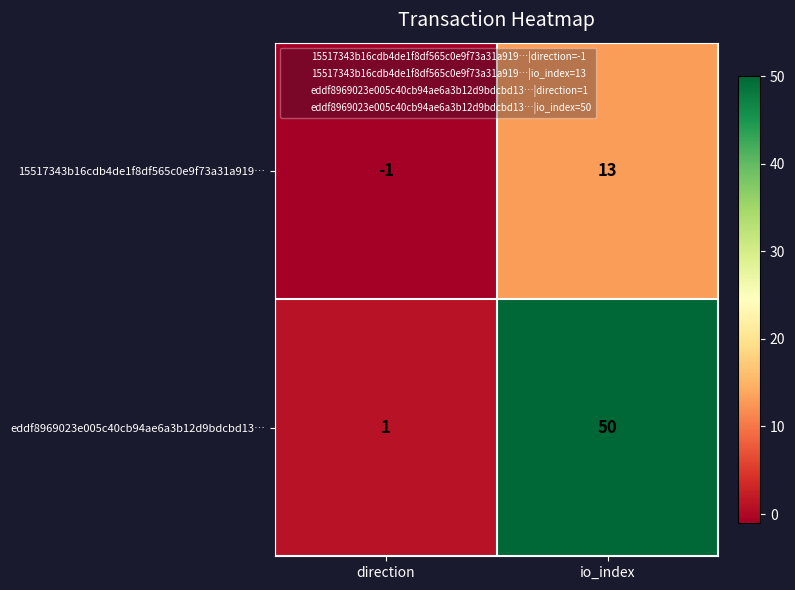

Count the number of categories in the chart.

2